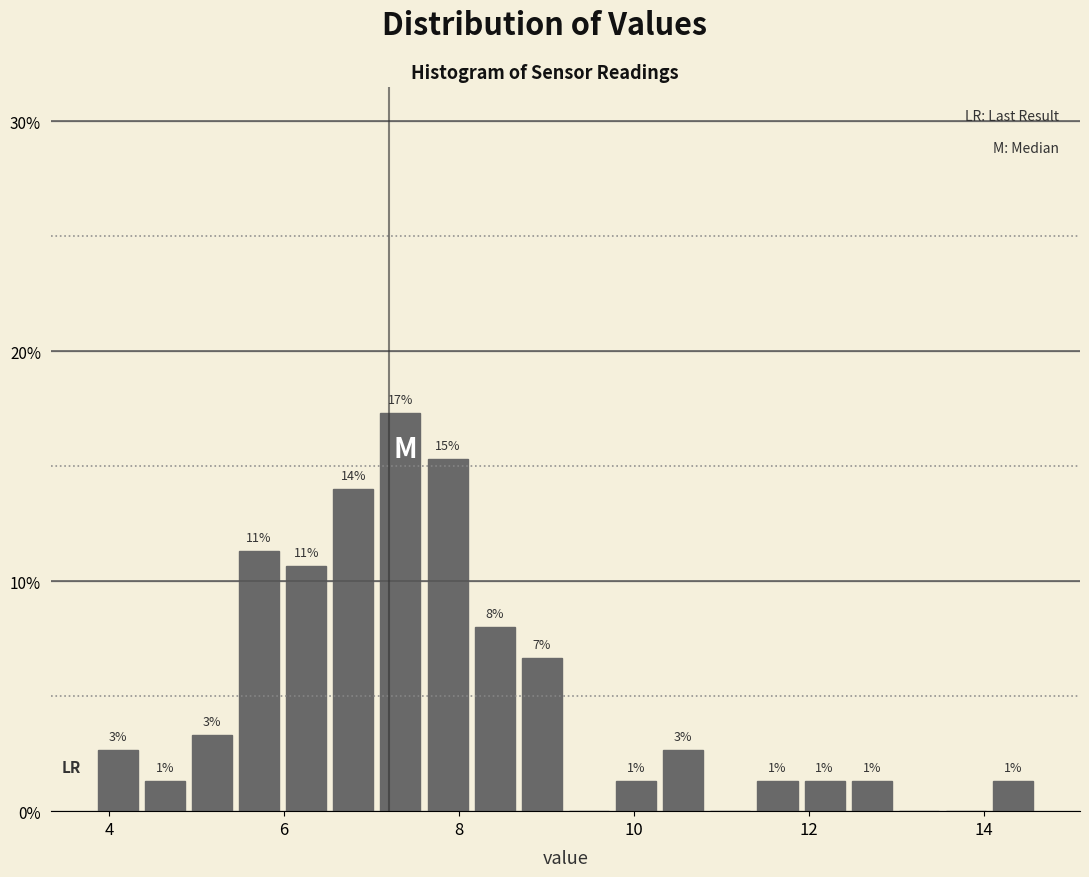

Read against the x-axis, roughly where is the centre of the tallest bar?

7.4